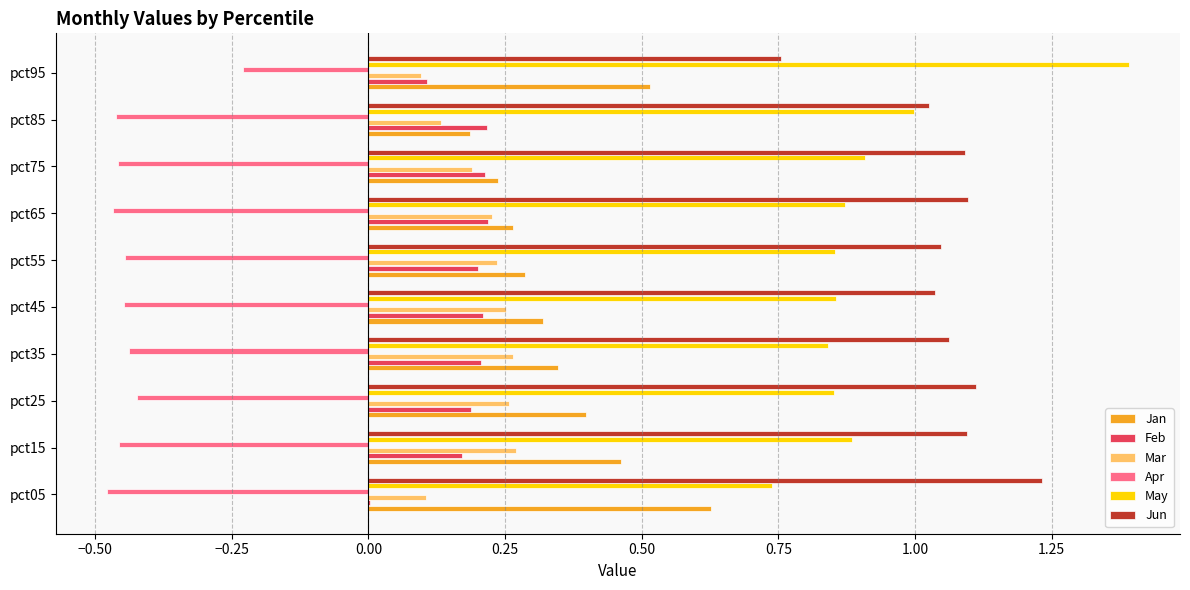

At which label does Apr reach its peak?

pct95